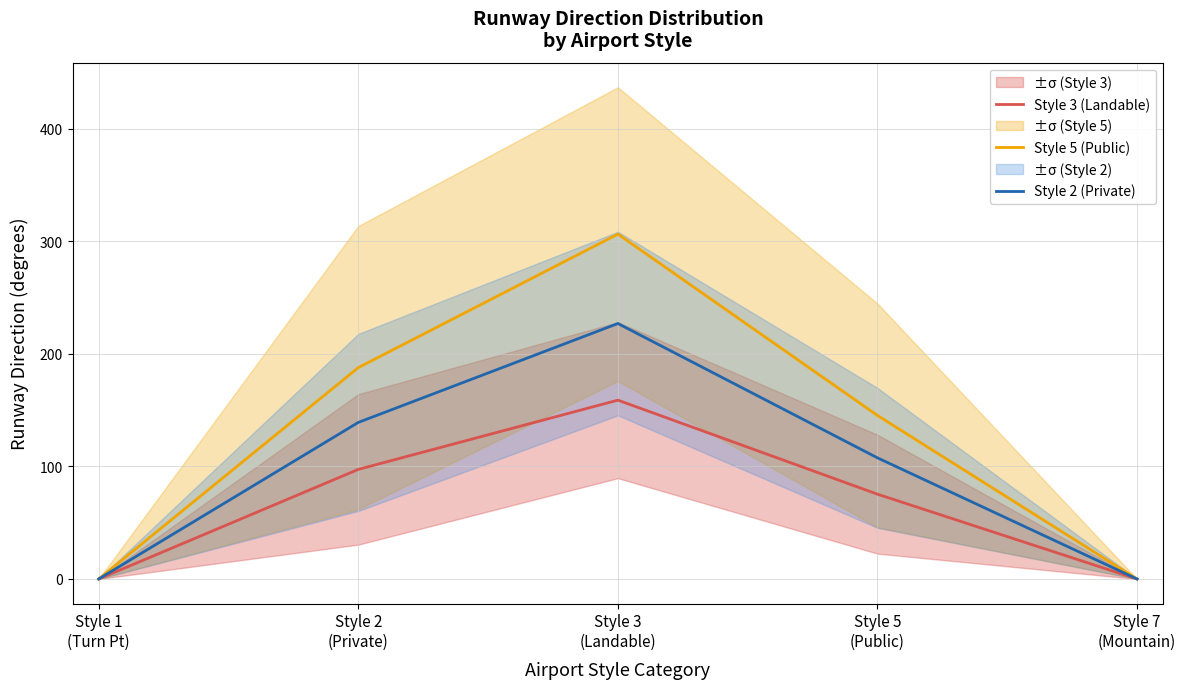

At which label is Style 3 (Landable) closest to 79?

Style 5
(Public)